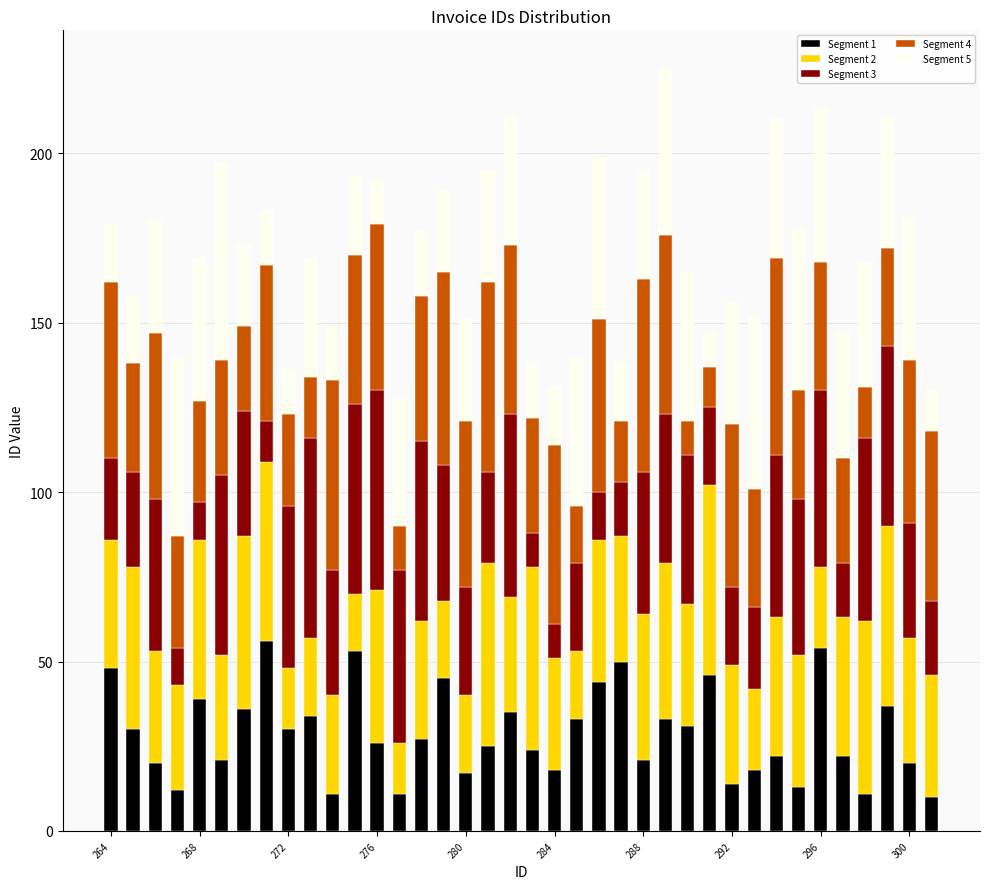

What is the difference between the maximum and minimum values in the Segment 1 series?

46